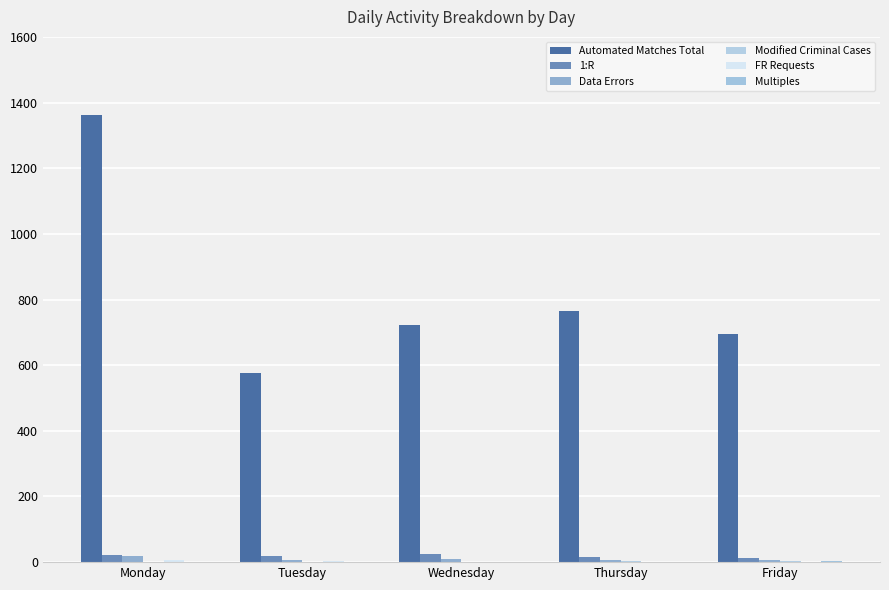

How many groups of bars are there?

5